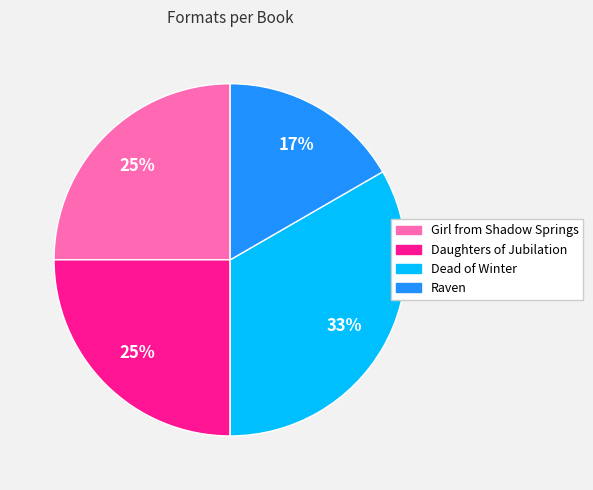

What percentage is the Daughters of Jubilation slice, to the nearest percent?

25%